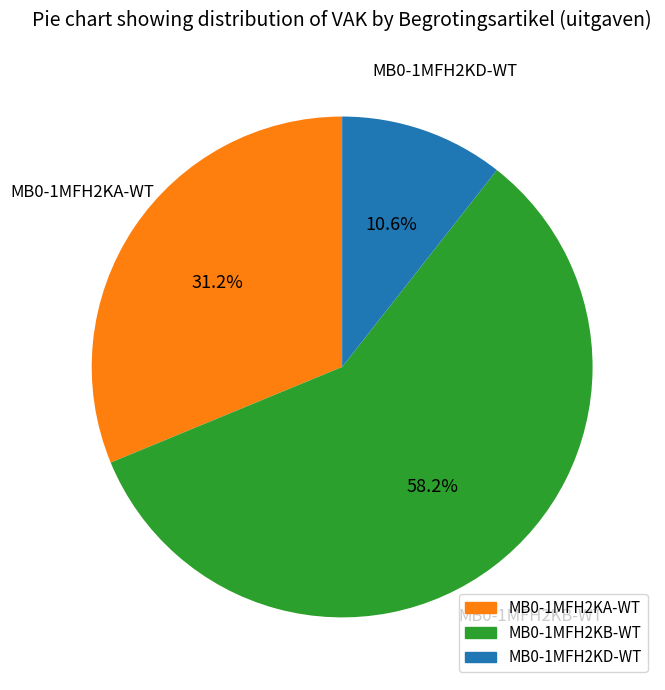

To the nearest percent, what is the difference between the MB0-1MFH2KB-WT and MB0-1MFH2KA-WT slice percentages?

27%